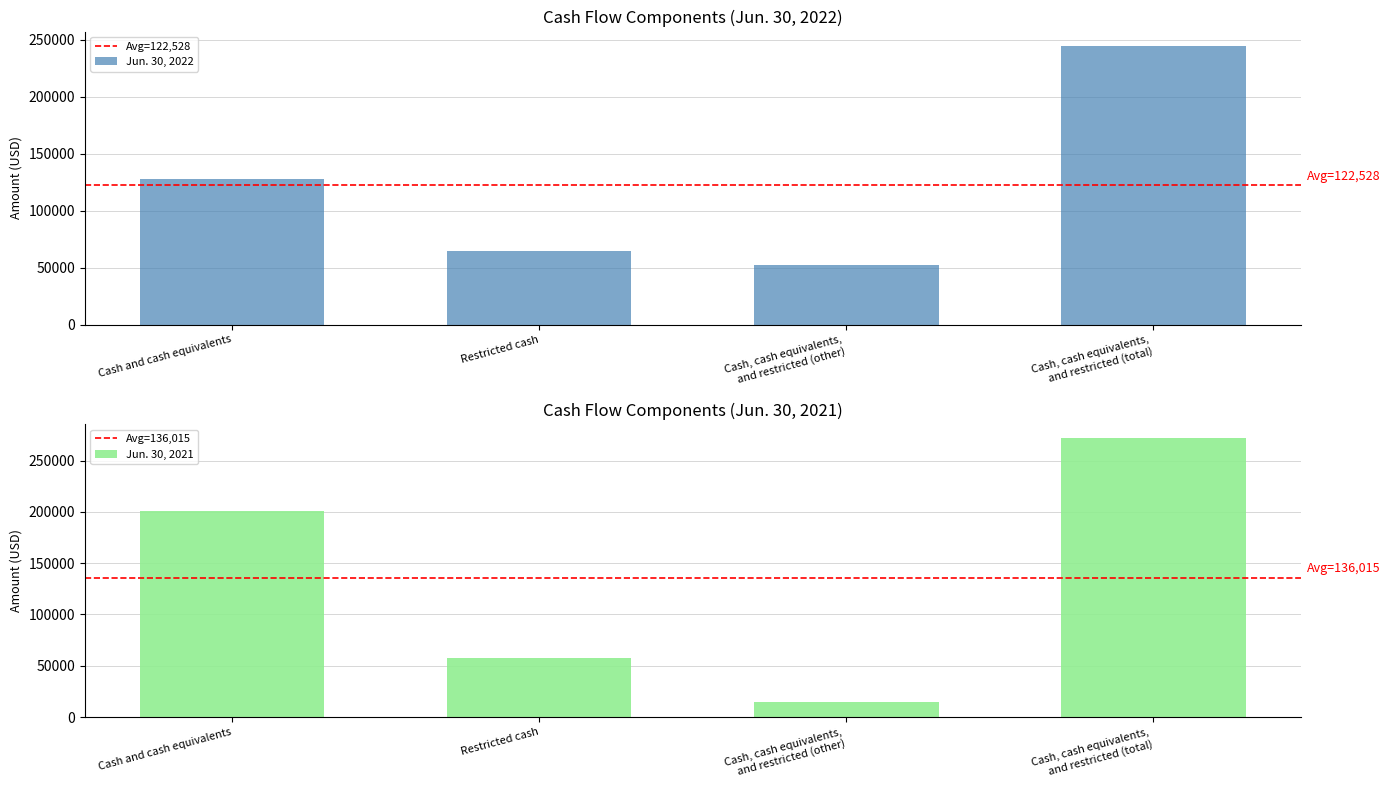

What is the lowest value of the Jun. 30, 2021 series?

14189